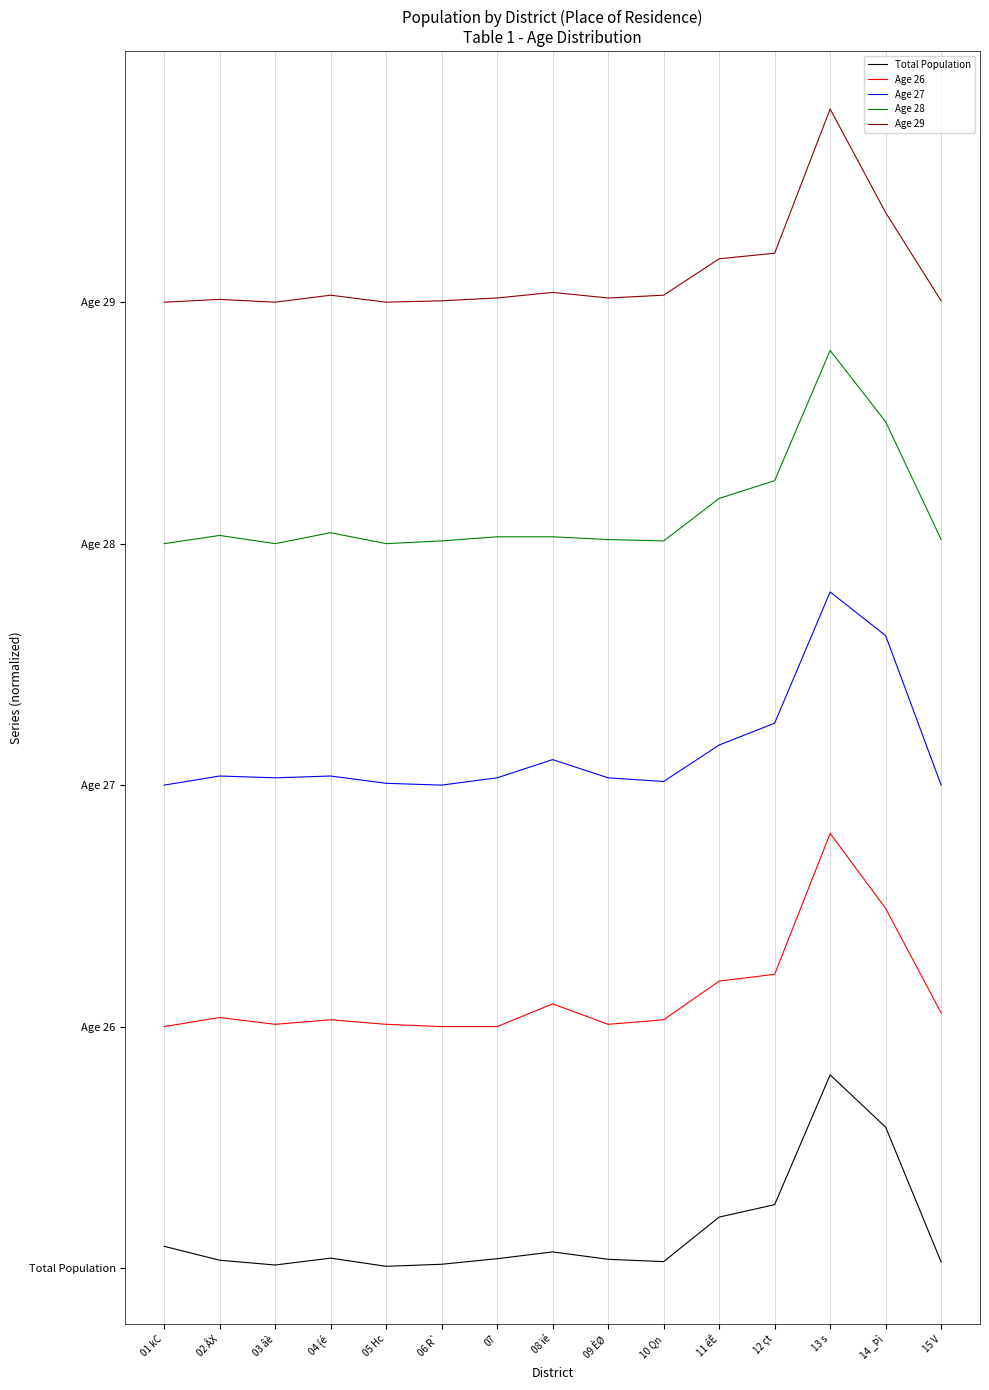

What is the average value of the Age 27 series?

214.2